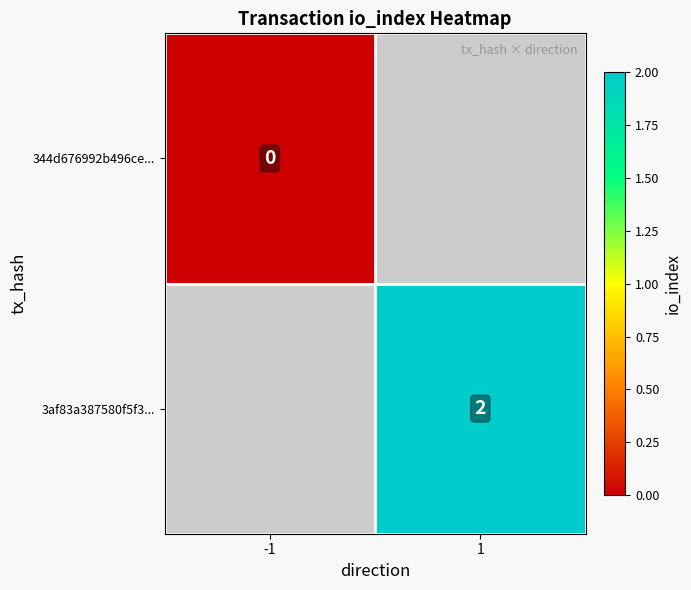

The value of 3af83a387580f5f3... at 1 is 2. True or false?

True